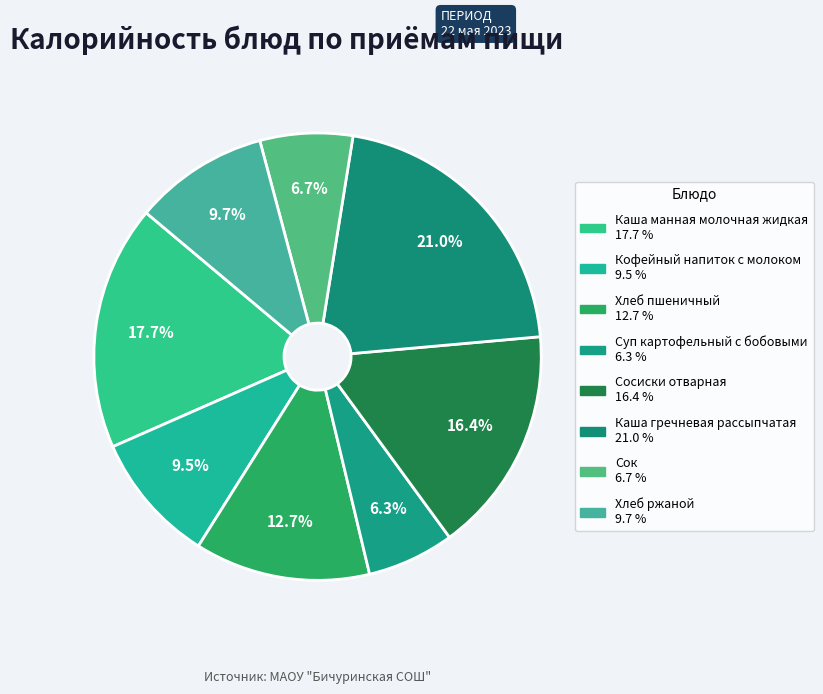

How many slices are in this pie chart?

8